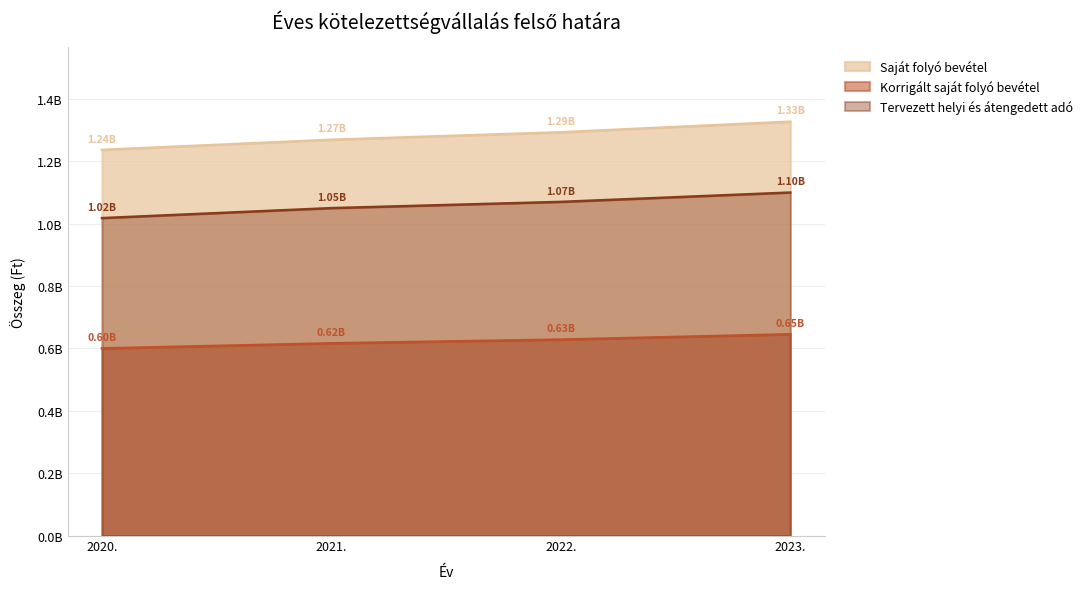

Does the chart have visible grid lines?

Yes